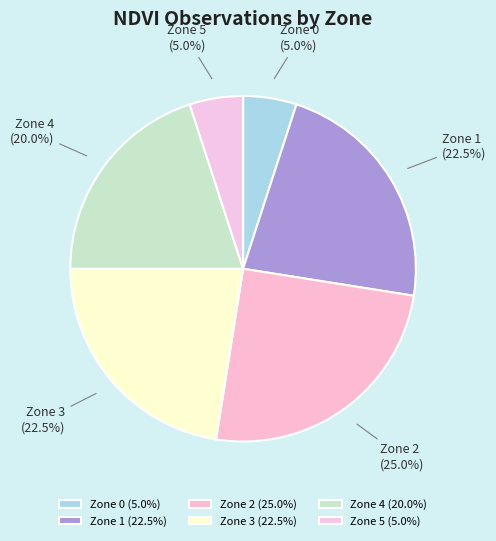

To the nearest percent, what percentage of the pie is Zone 0?

5%